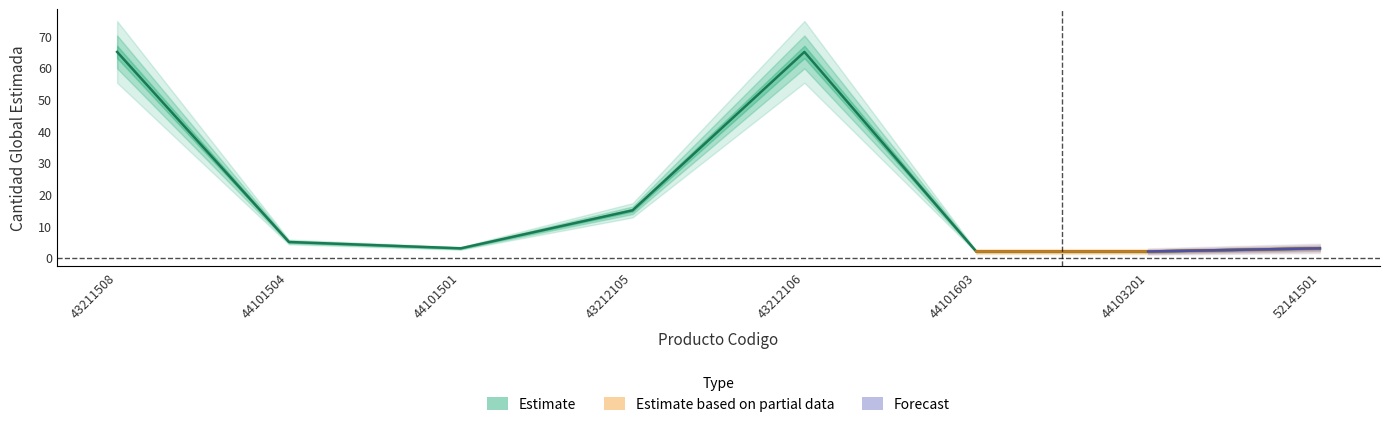

Where is the data nearest to the value 33?

43212105